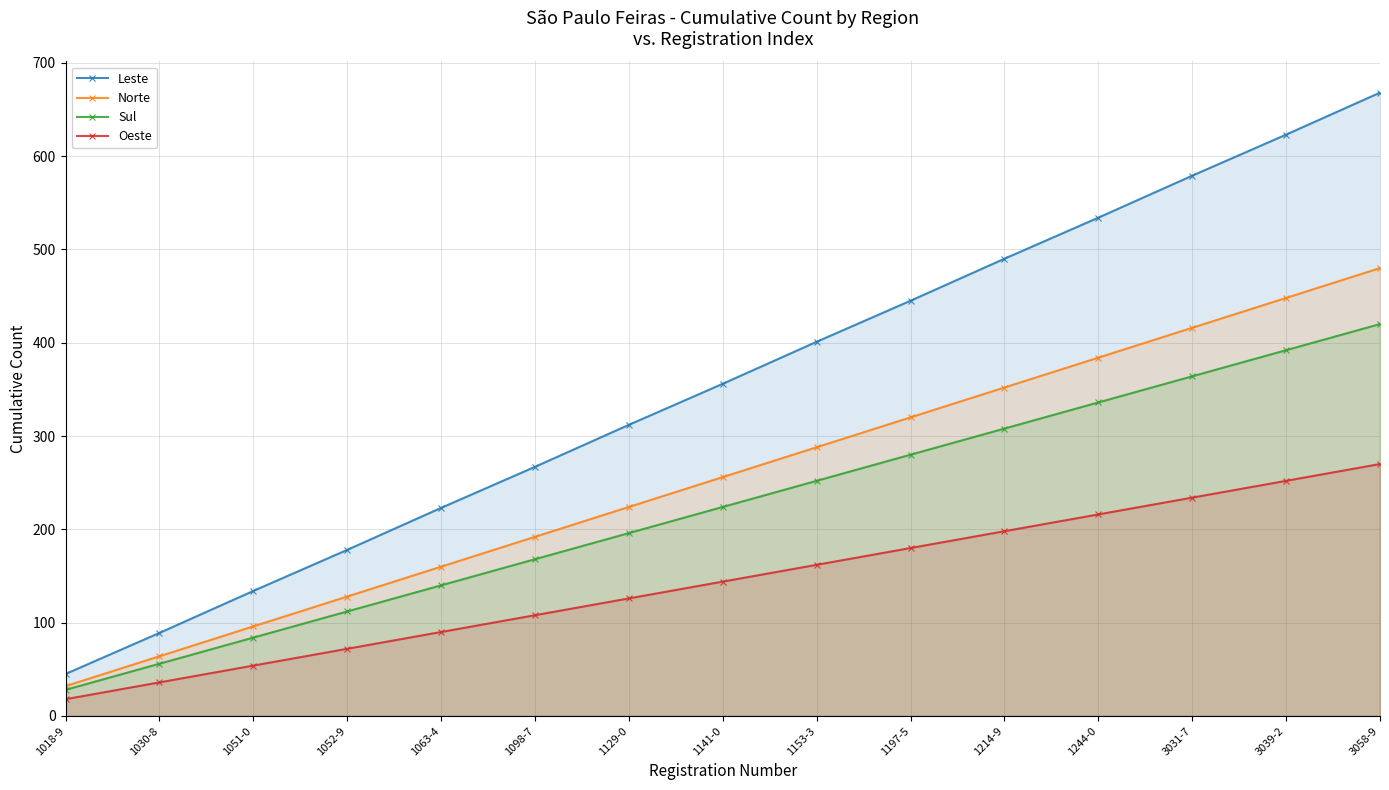

How many values in the Oeste series exceed 144?

7